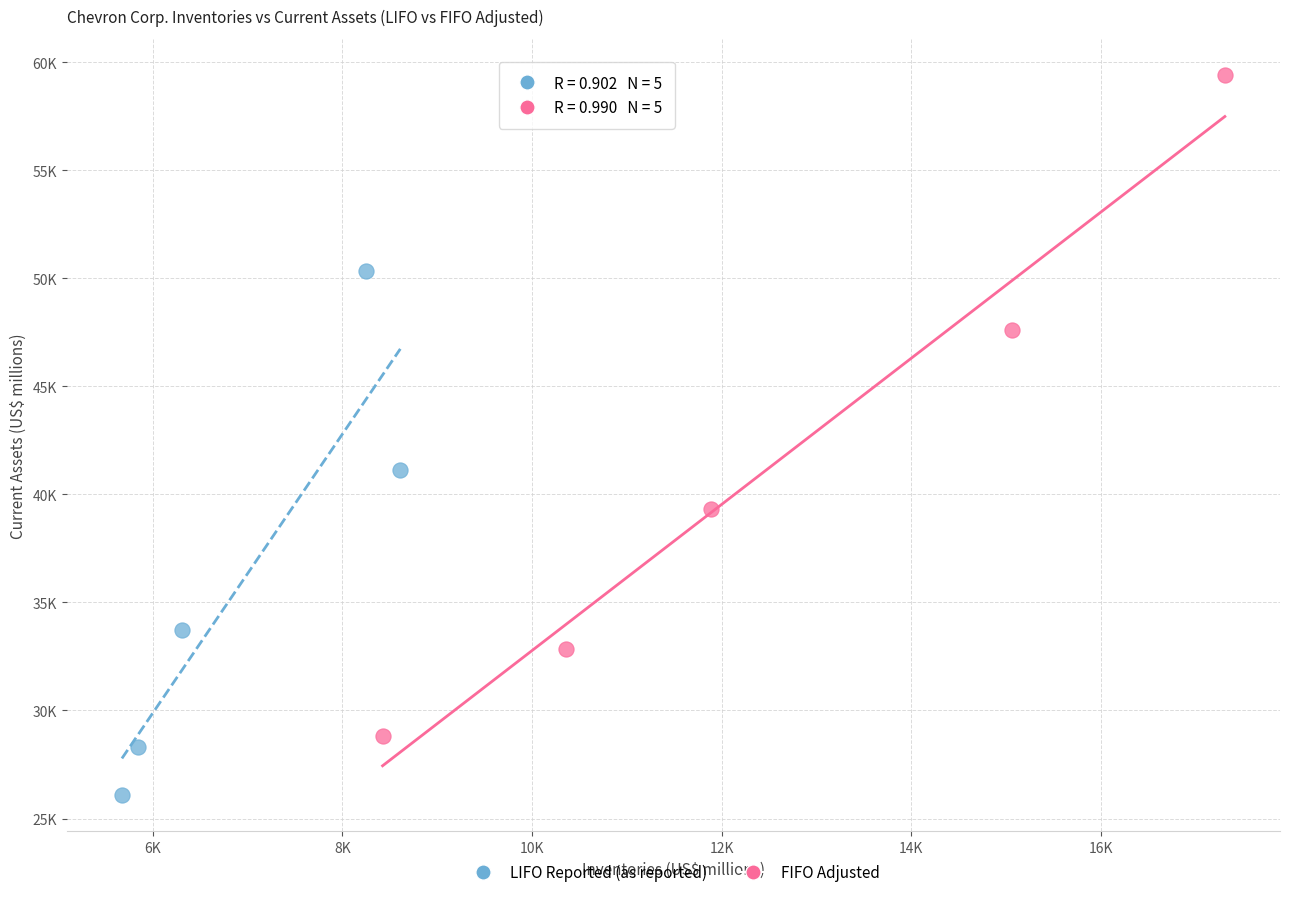

What are all the series names shown in the legend?

LIFO Reported (as reported), FIFO Adjusted